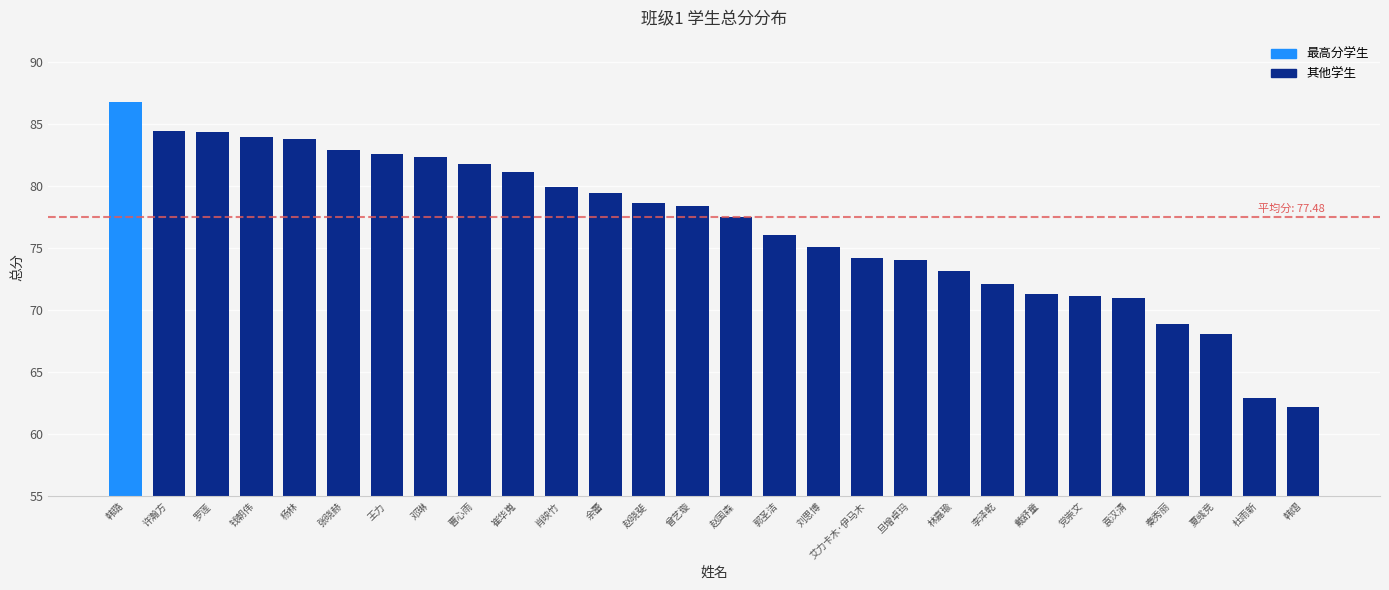

True or false: the data shows 32.6 at 刘思博.

False